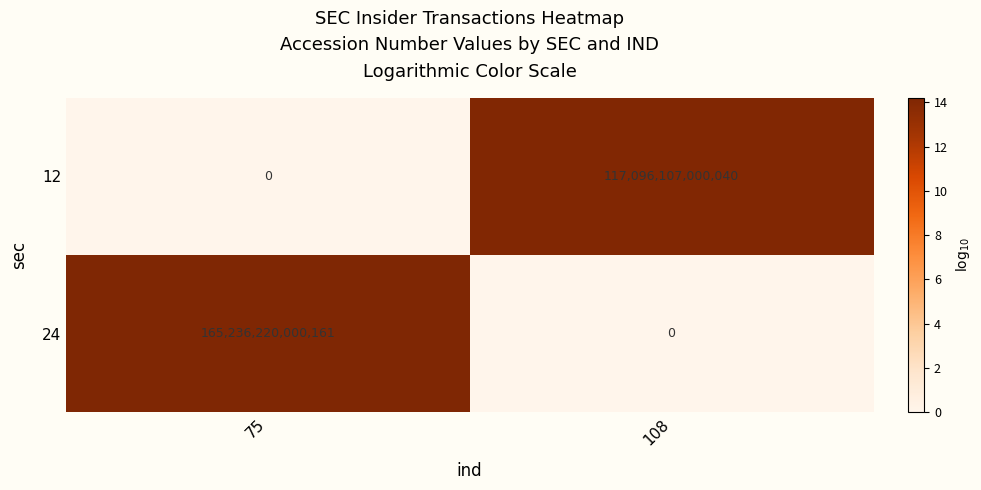

Which series has the largest range (max minus min)?

24